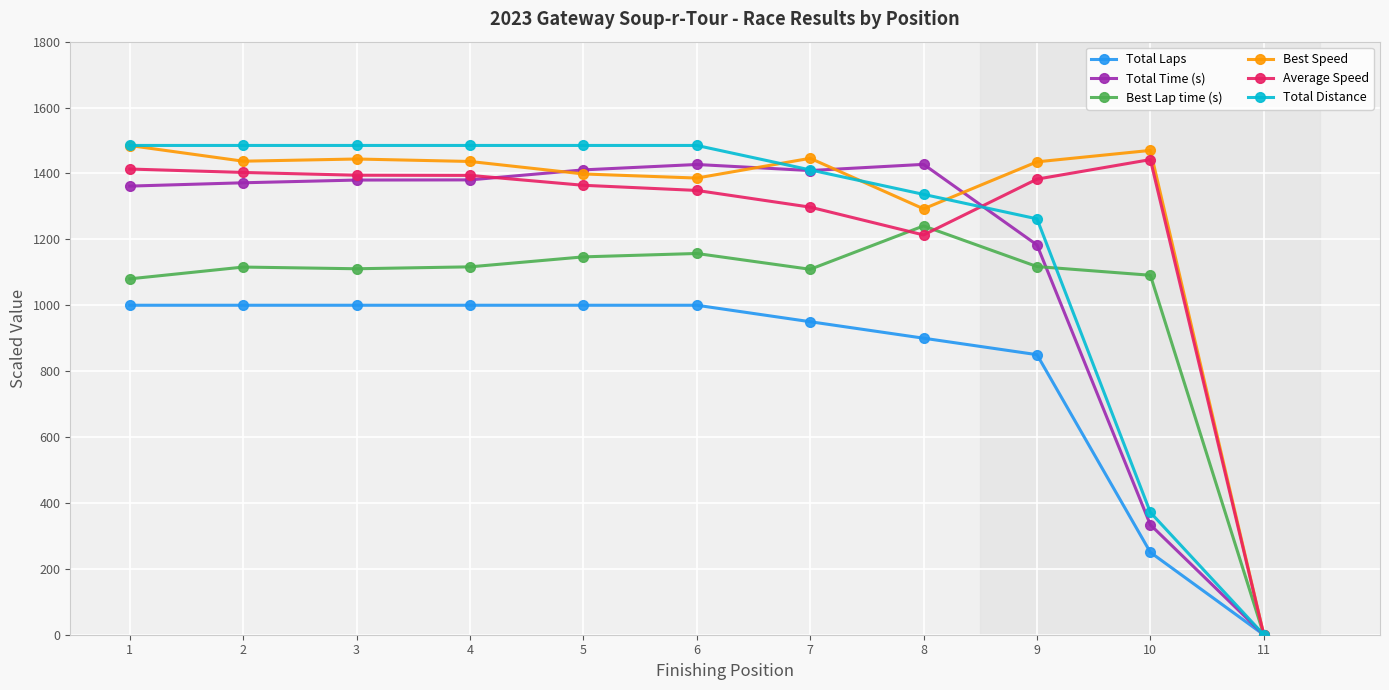

Is the value of Average Speed at 1 greater than the value of Best Lap time (s) at 2?

Yes